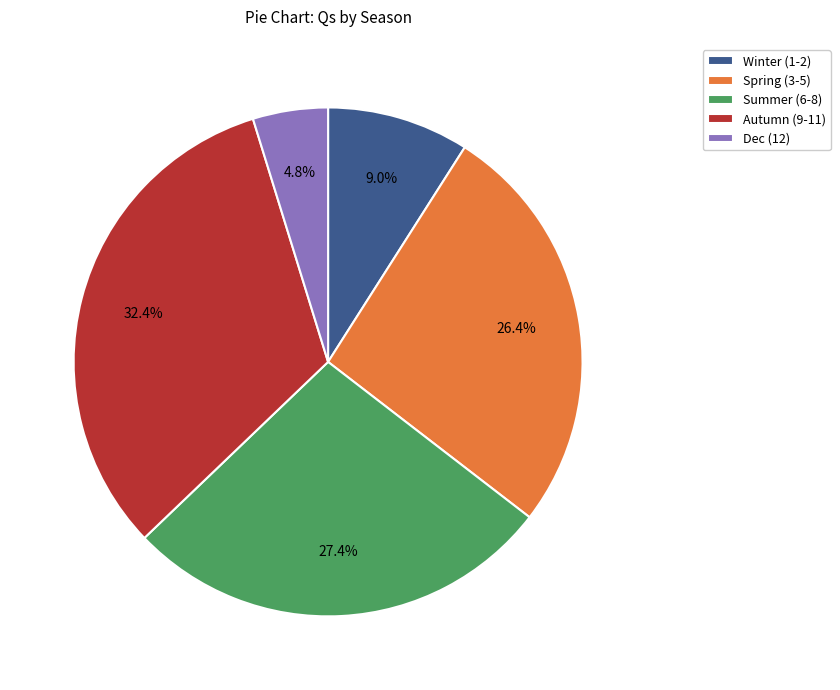

Rank the categories by value from lowest to highest.

Dec (12), Winter (1-2), Spring (3-5), Summer (6-8), Autumn (9-11)